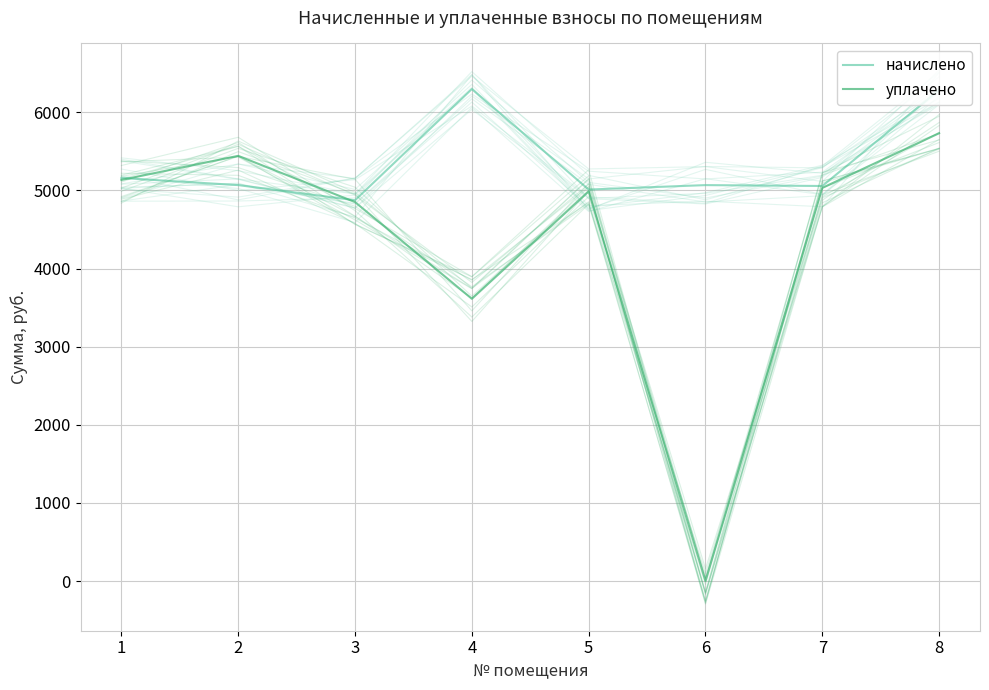

What is the value of the начислено point at the 4th from the left?

6297.6